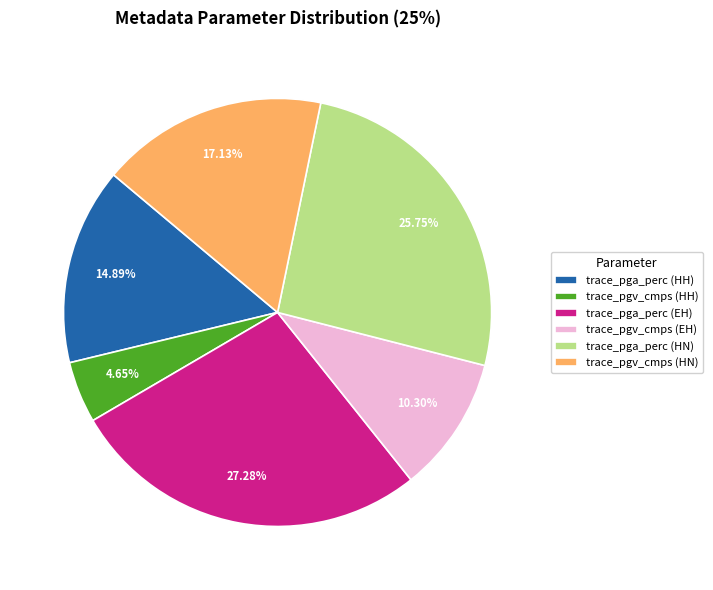

The trace_pga_perc (HN) slice represents 33% of the pie. True or false?

False